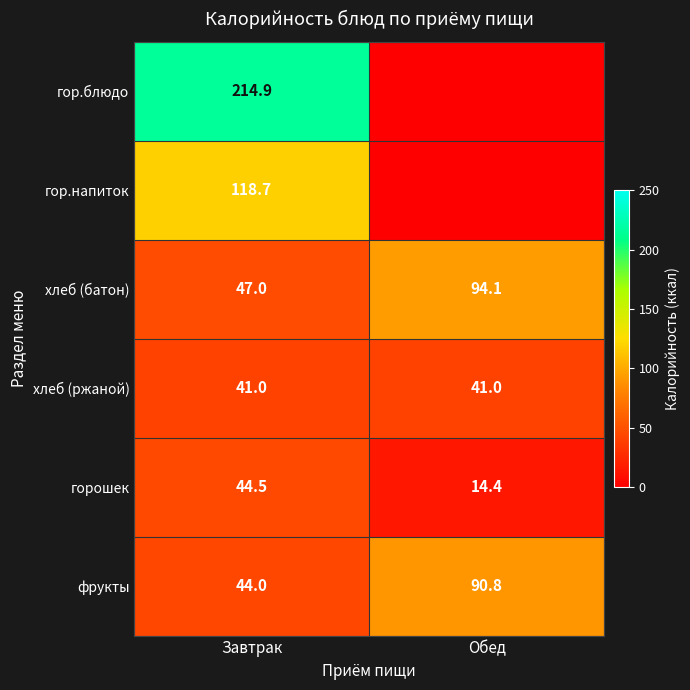

Is the value of горошек at Обед greater than the value of хлеб (батон) at Обед?

No